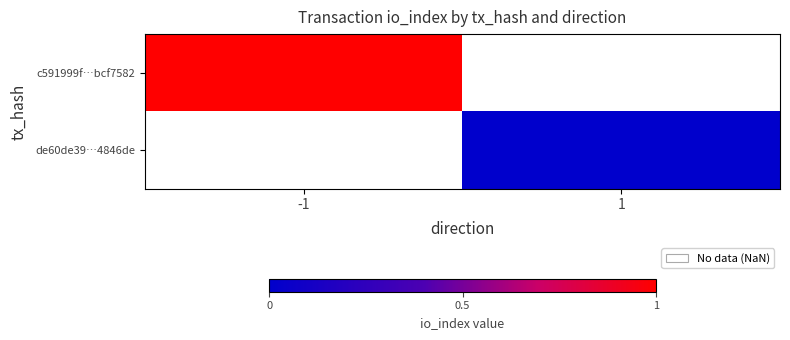

List the labels in order of c591999f…bcf7582 value, smallest first.

-1, 1